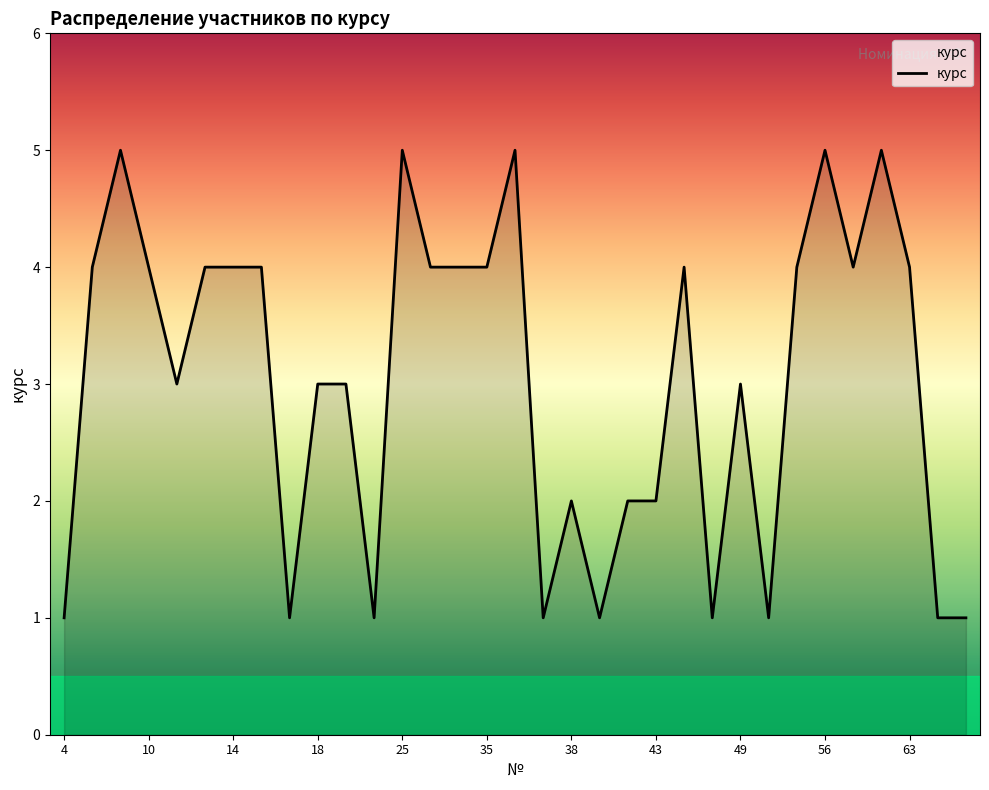

Does the chart have visible grid lines?

No